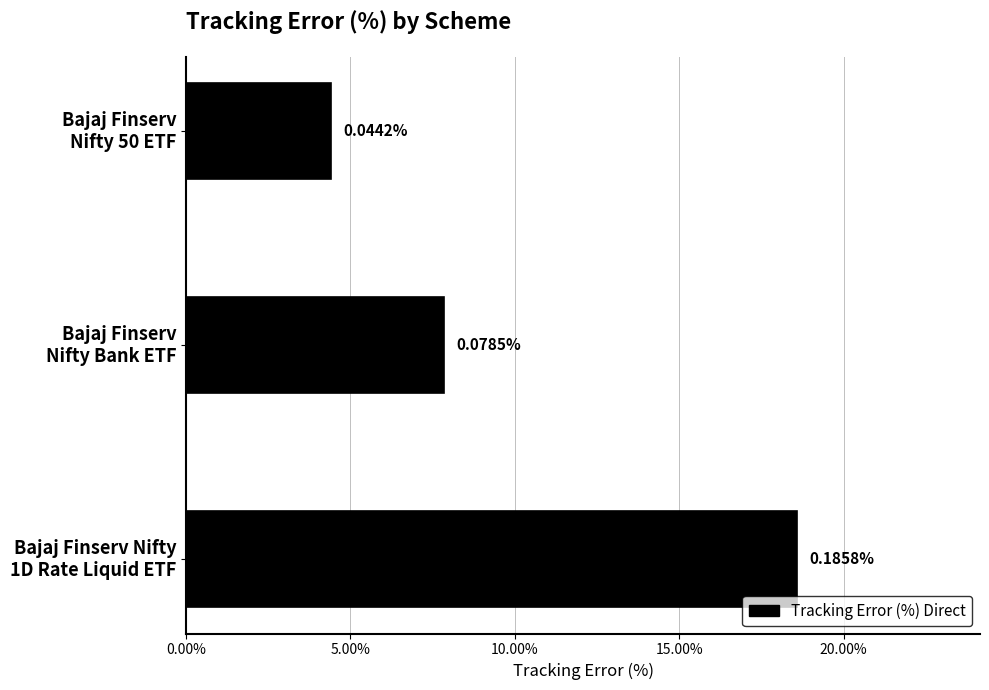

How many values are between 0 and 1?

3